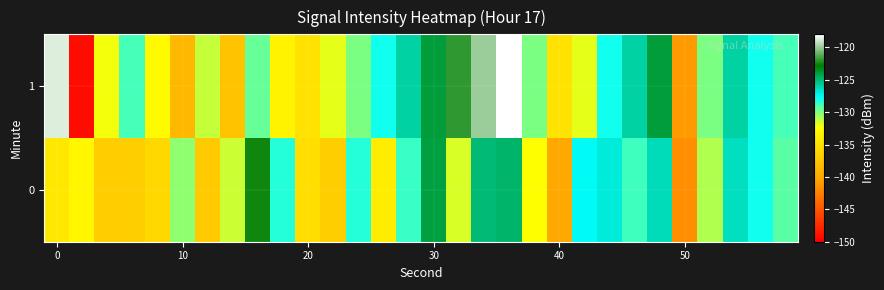

What is the maximum value shown in the chart?

-118.0